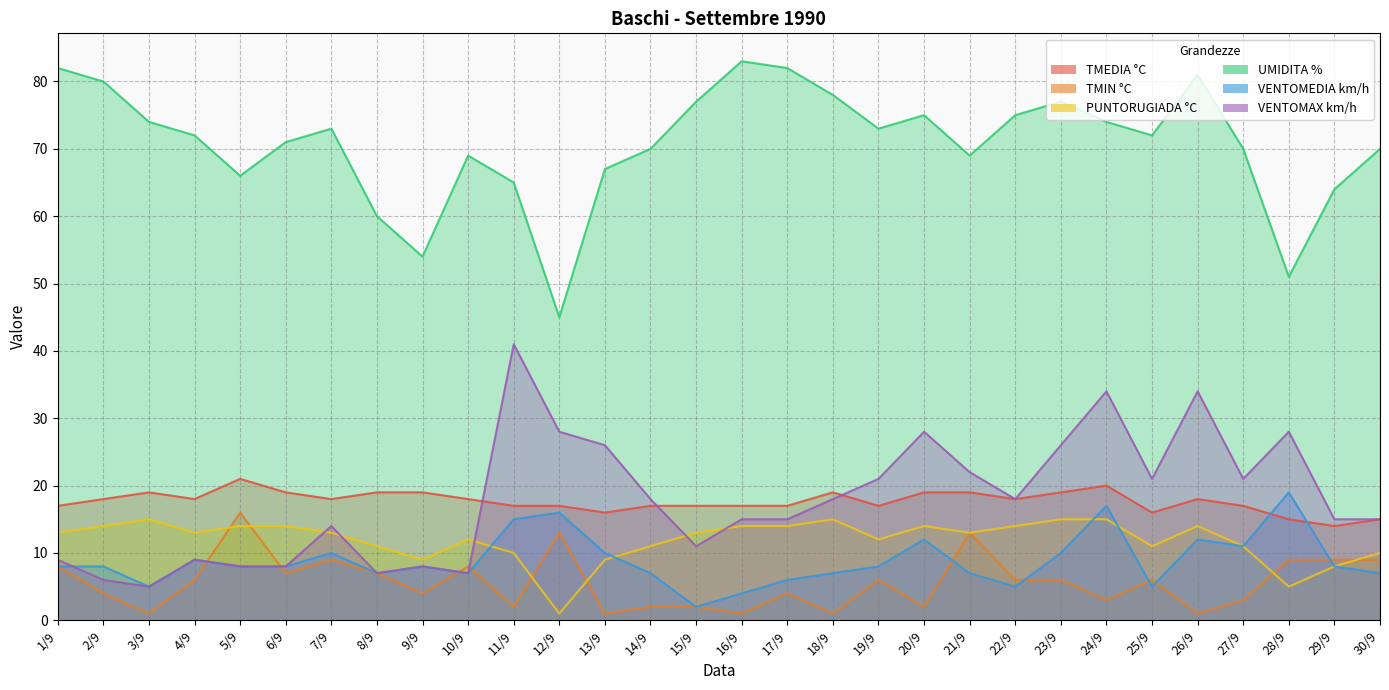

What is the highest value of the VENTOMAX km/h series?

41